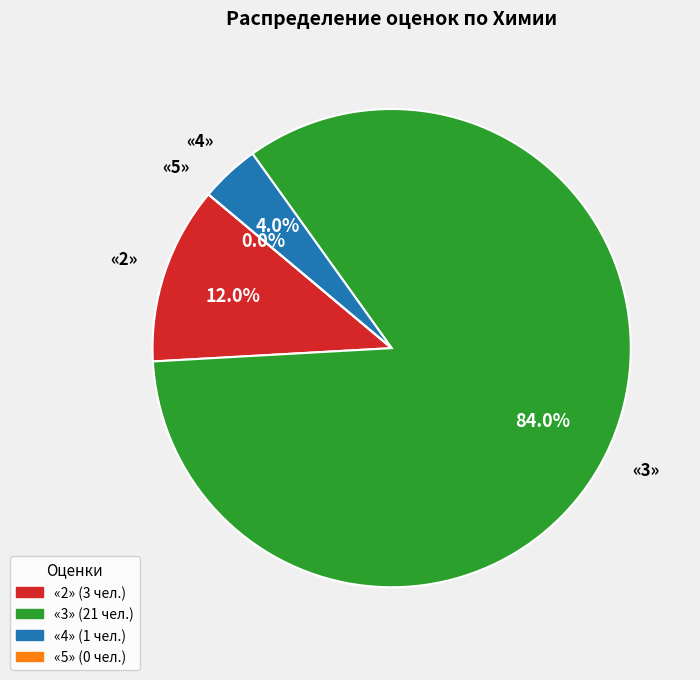

Do «3» and «5» together represent more than half of the pie?

Yes